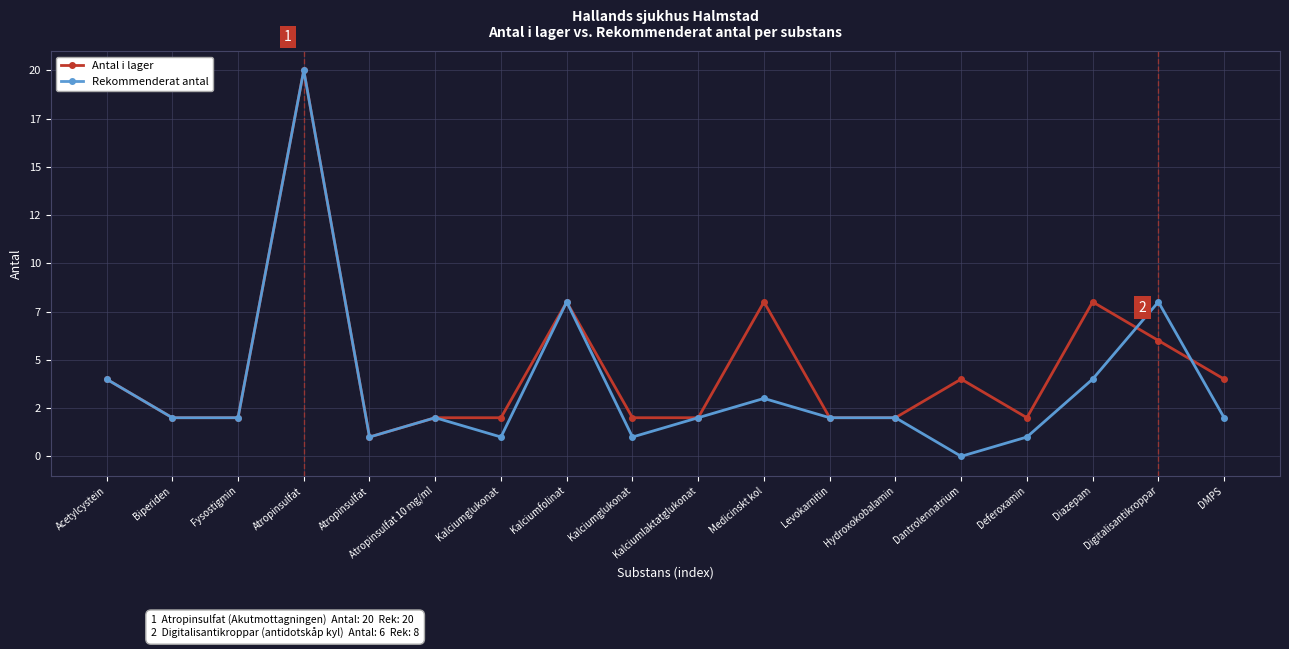

What is the difference between the maximum and minimum values in the Antal i lager series?

19